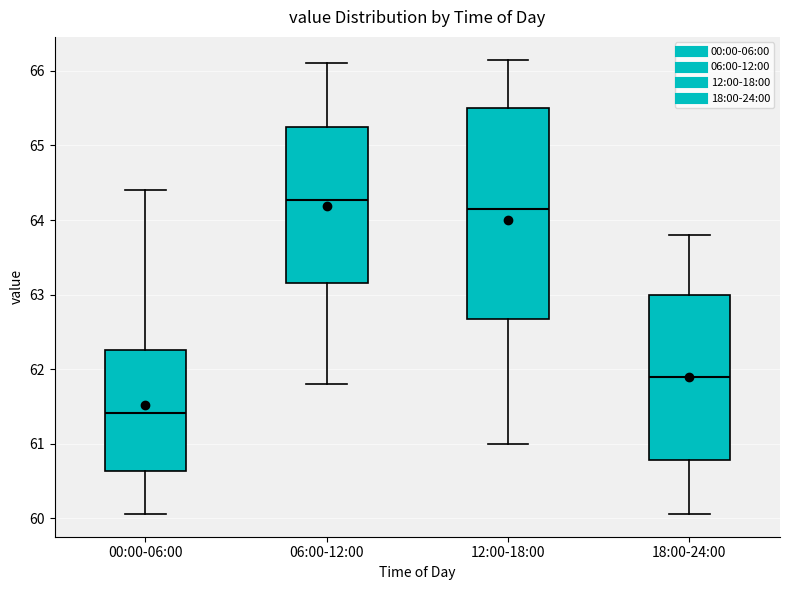

Which box's median line is the highest?

06:00-12:00